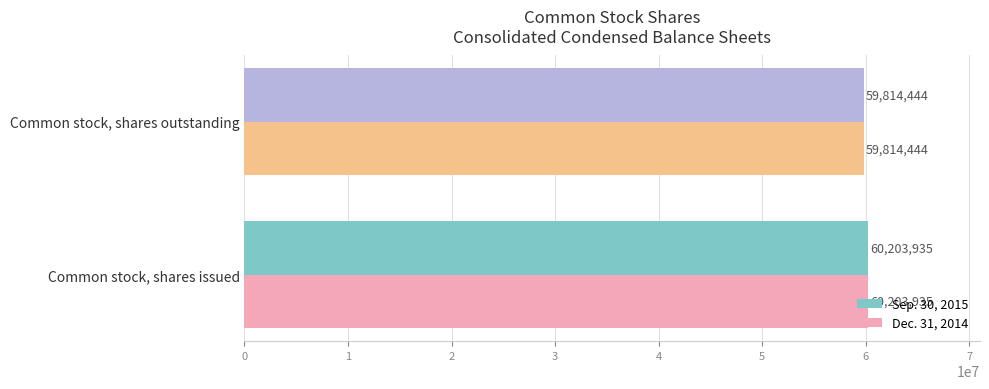

At which category does the chart reach its peak across all series?

Common stock, shares issued